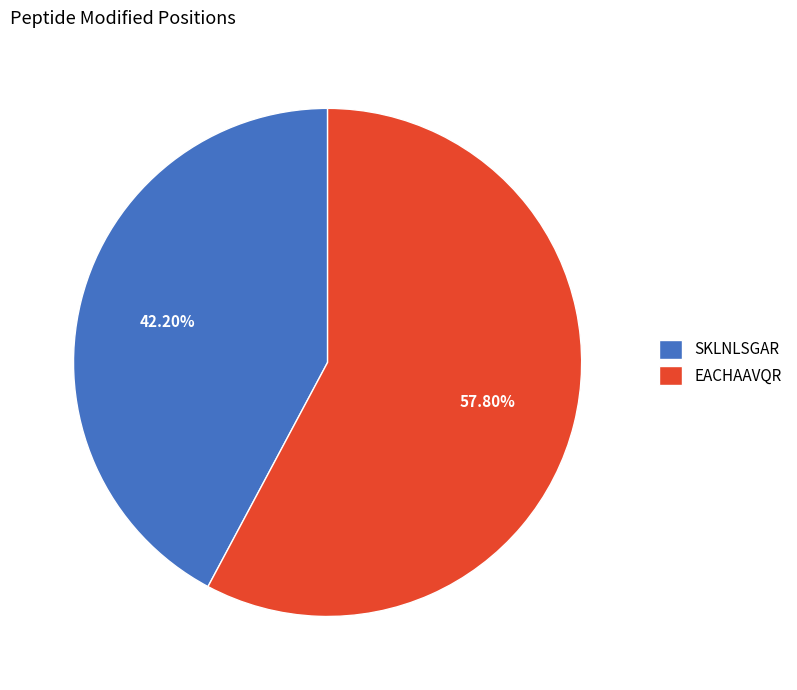

True or false: SKLNLSGAR accounts for 55% of the total.

False